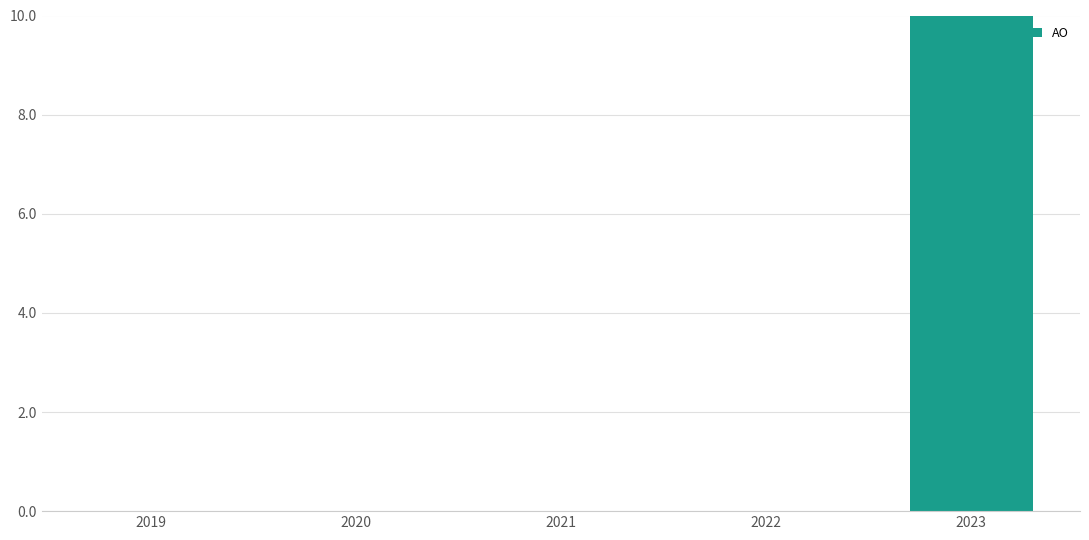

Reading left to right, what are all the values shown in this chart?

0	0	0	0	32